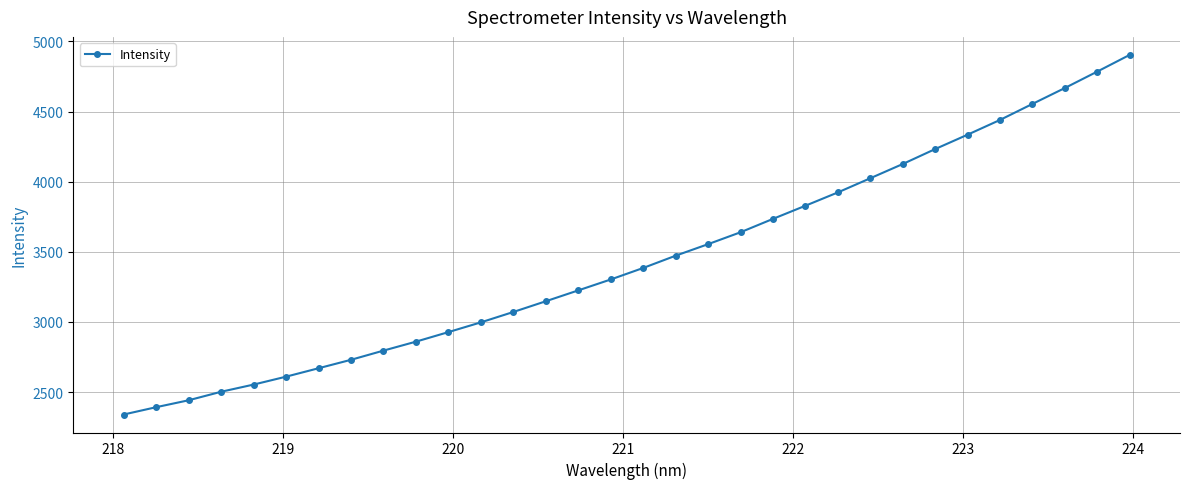

What is the sum of all values?

110183.4